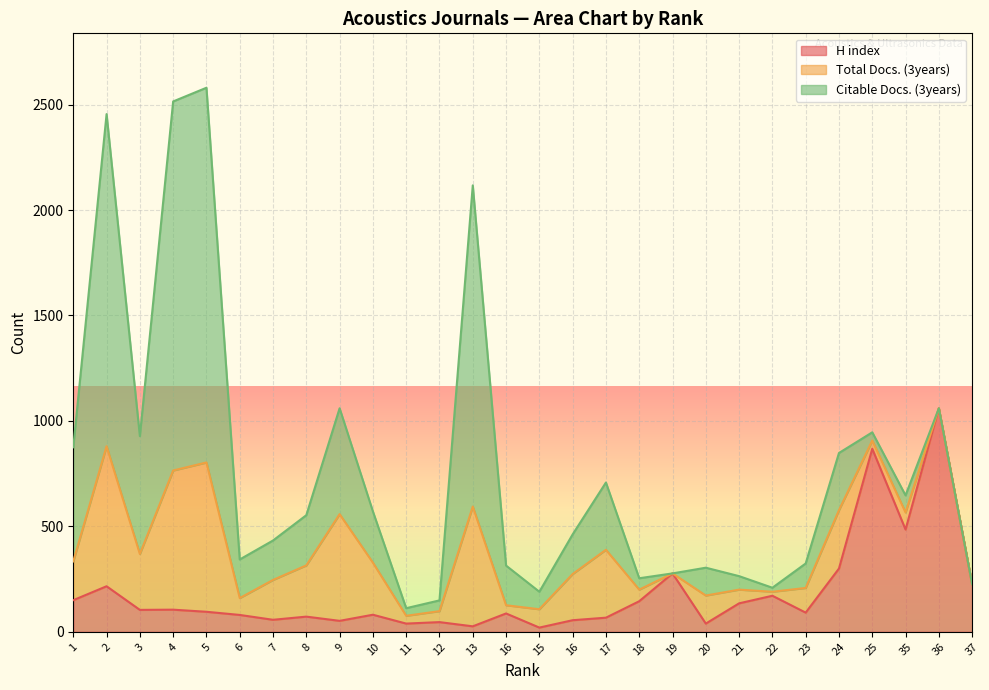

What is the difference between the highest and lowest values at 37?

226